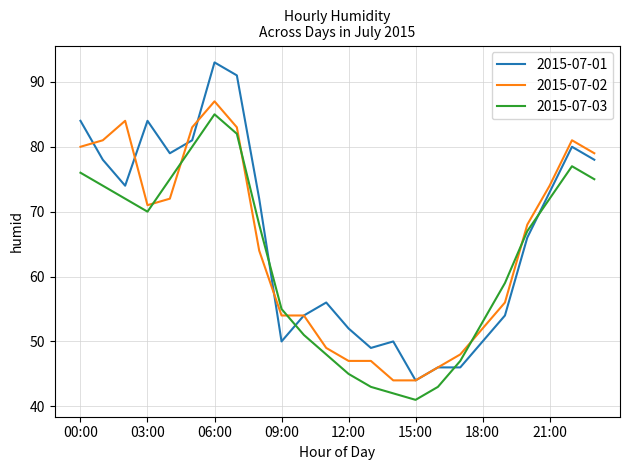

Which series has the largest range (max minus min)?

2015-07-01